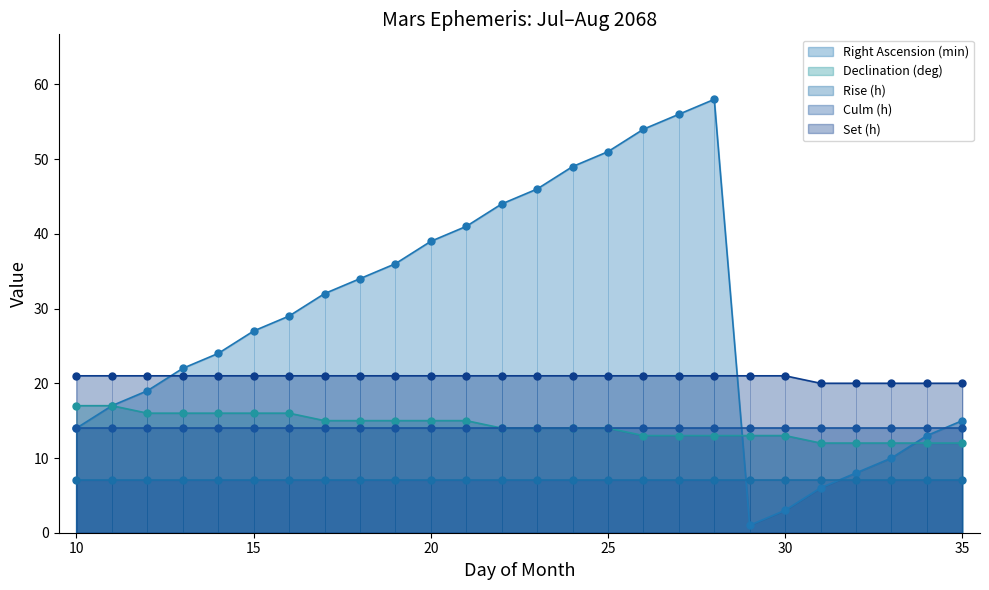

Which series reaches the minimum Y coordinate?

Right Ascension (min)